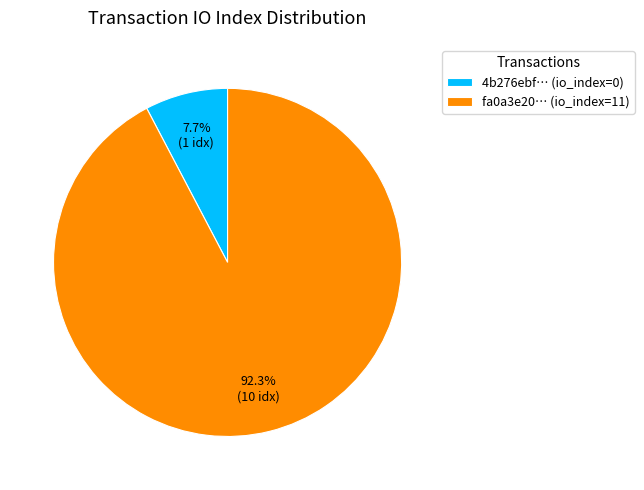

Combined, what portion of the pie is fa0a3e20… (io_index=11) and 4b276ebf… (io_index=0)?

100.0%